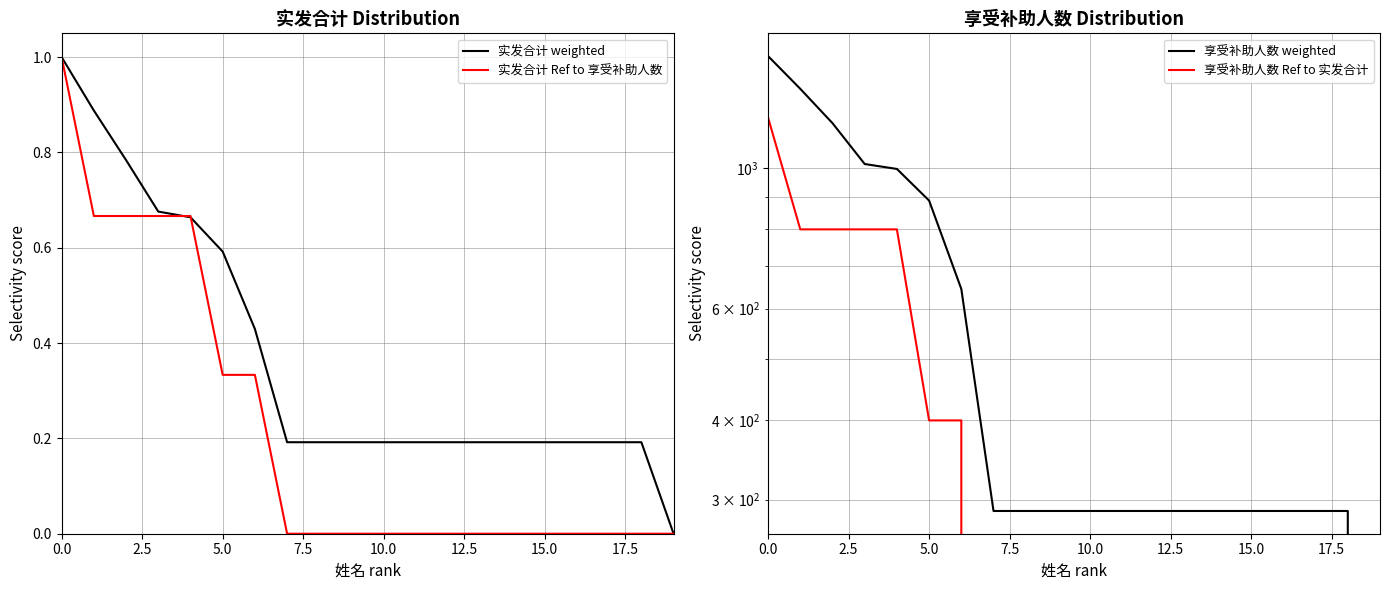

What is the maximum value for 享受补助人数 Ref to 实发合计?

1200.0